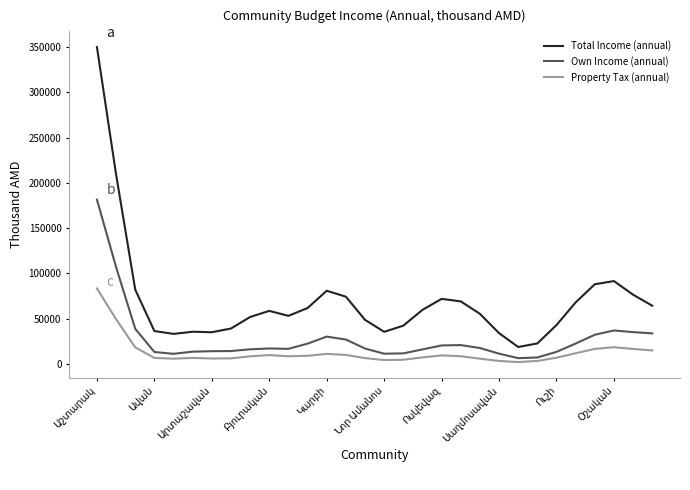

Which series has the largest range (max minus min)?

Total Income (annual)